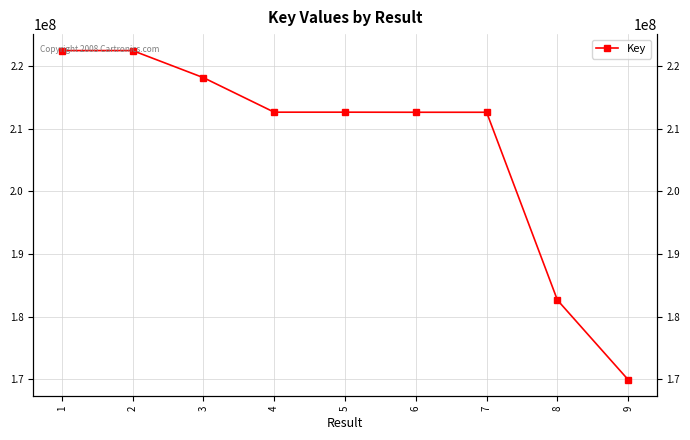

Reading left to right, extract all data points from this chart.

1=222495755	2=222495863	3=218168895	4=212652086	5=212652344	6=212639548	7=212638842	8=182629891	9=169898711